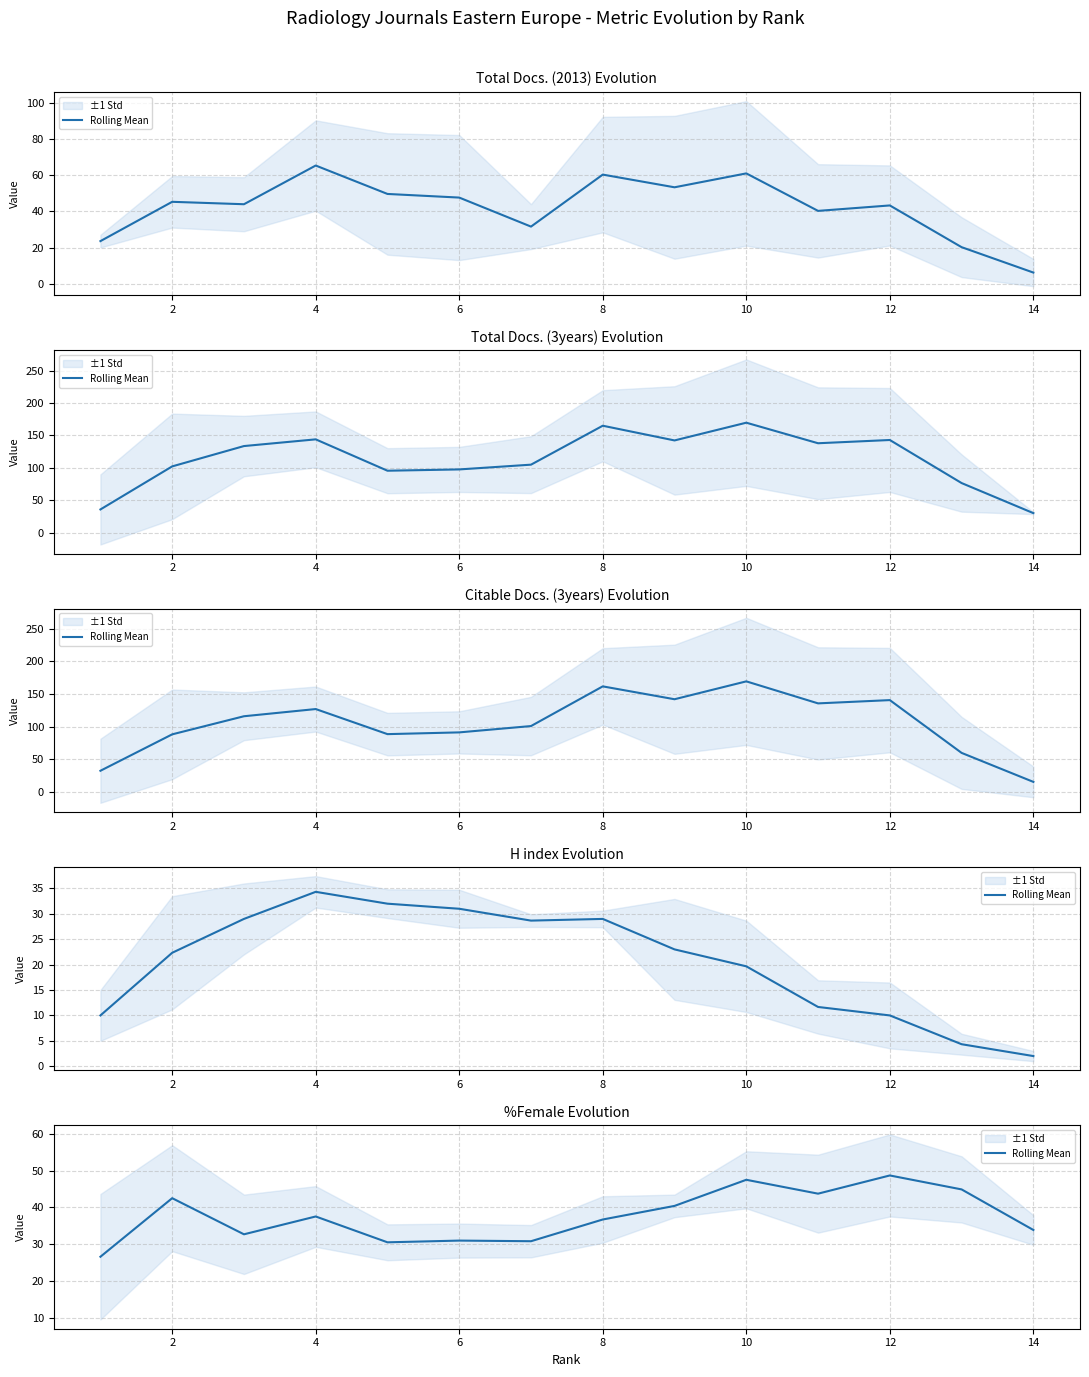

How many lines are shown in the chart?

1